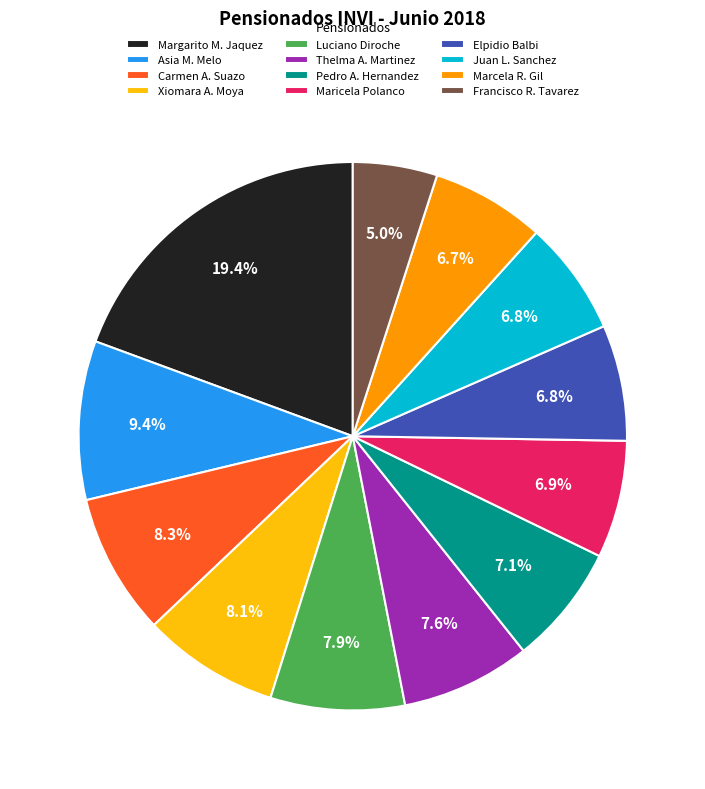

Is the sum of Elpidio Balbi and Asia M. Melo greater than half?

No